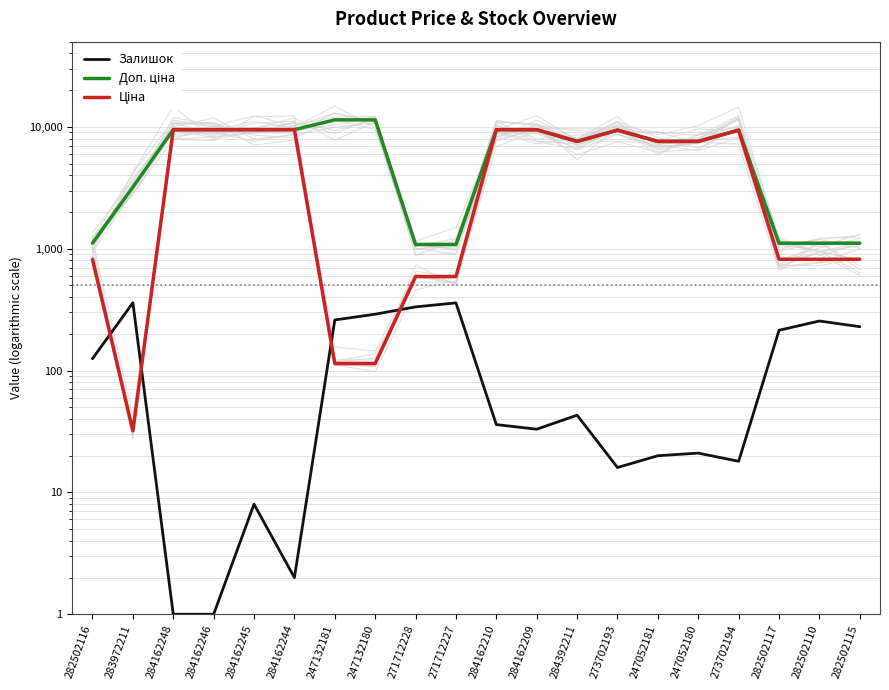

What is the spread (max minus min) of values at 282502116?

984.2